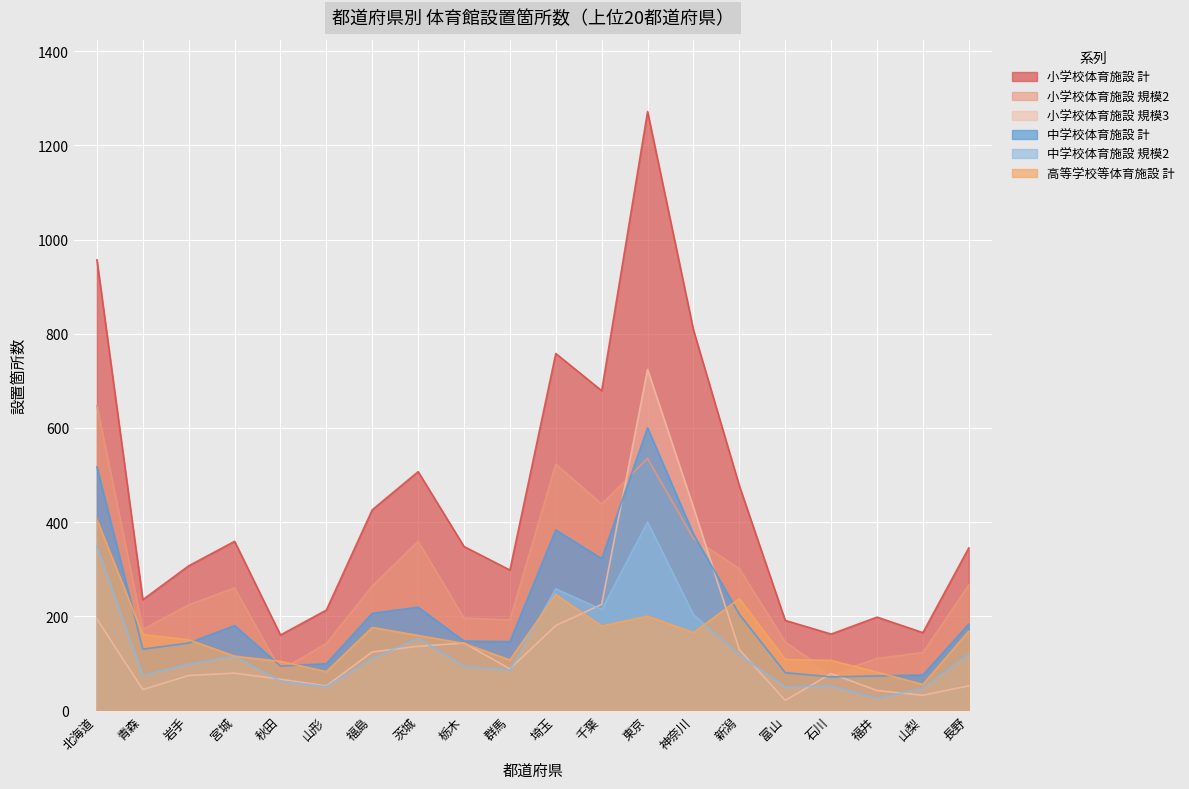

What is the label of the 17th point from the right?

宮城